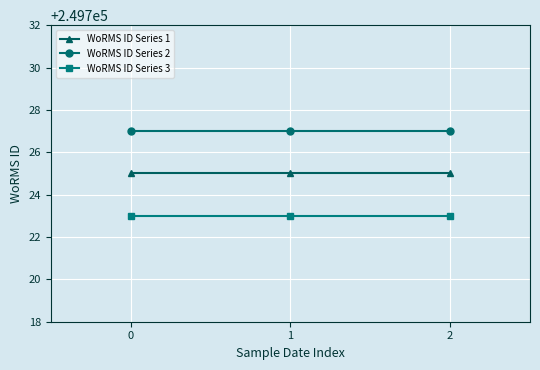

Rank the series at 0 from lowest to highest value.

WoRMS ID Series 3, WoRMS ID Series 1, WoRMS ID Series 2